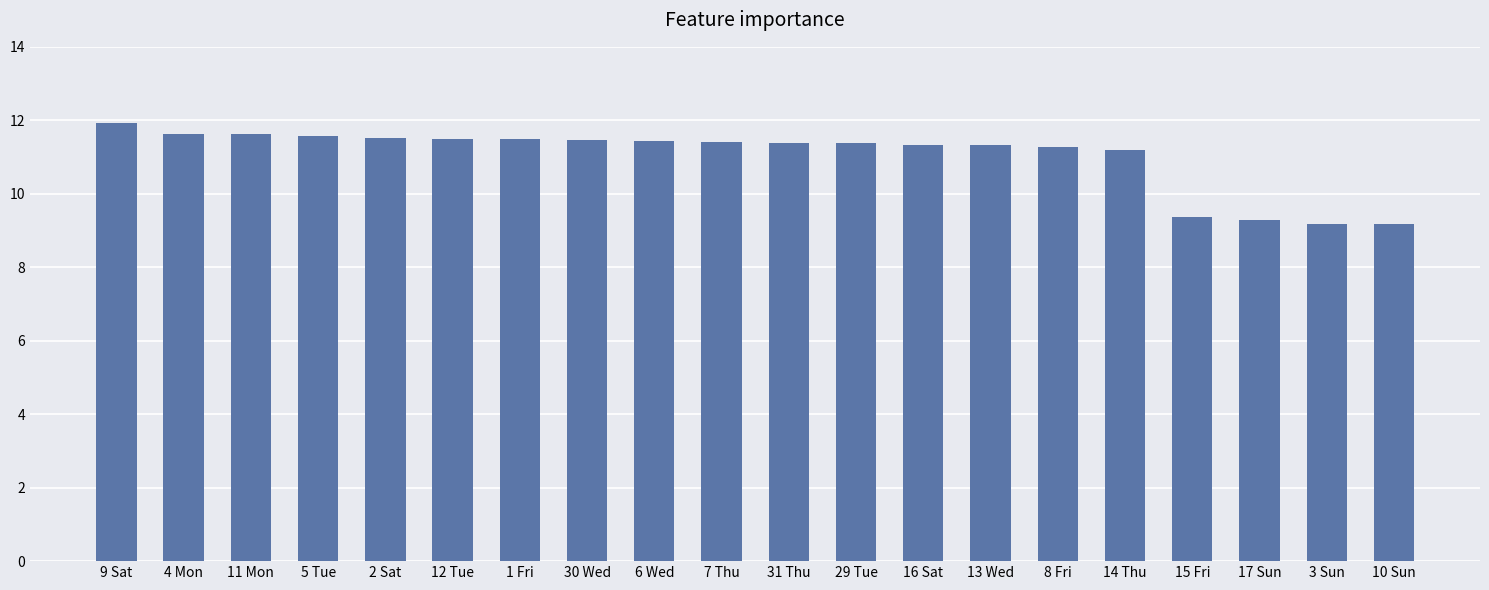

True or false: the data shows 17.0 at 30 Wed.

False